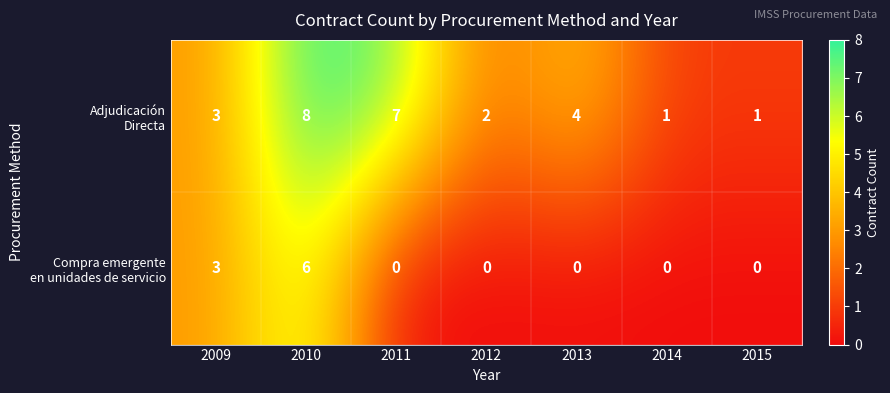

Which label corresponds to the largest value in the chart?

2010